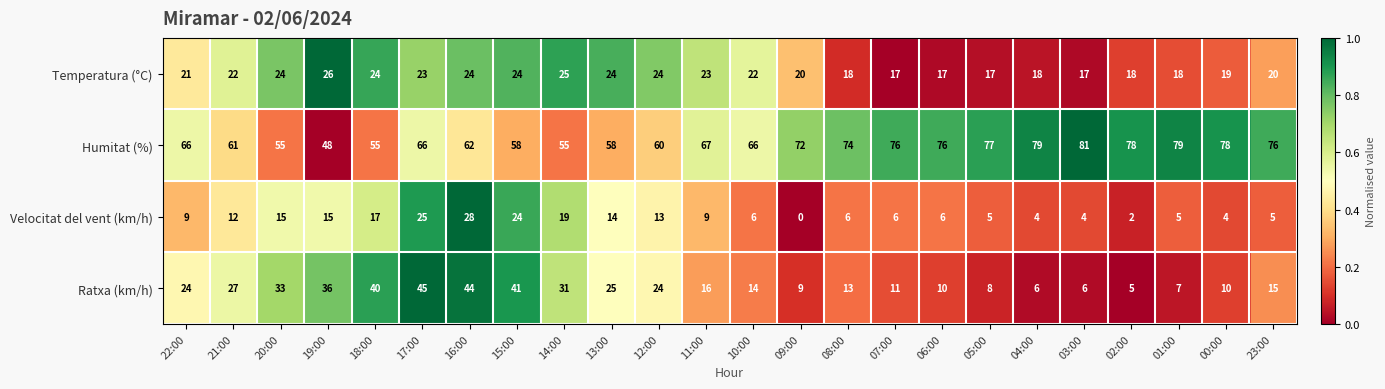

What is the greatest value displayed?

81